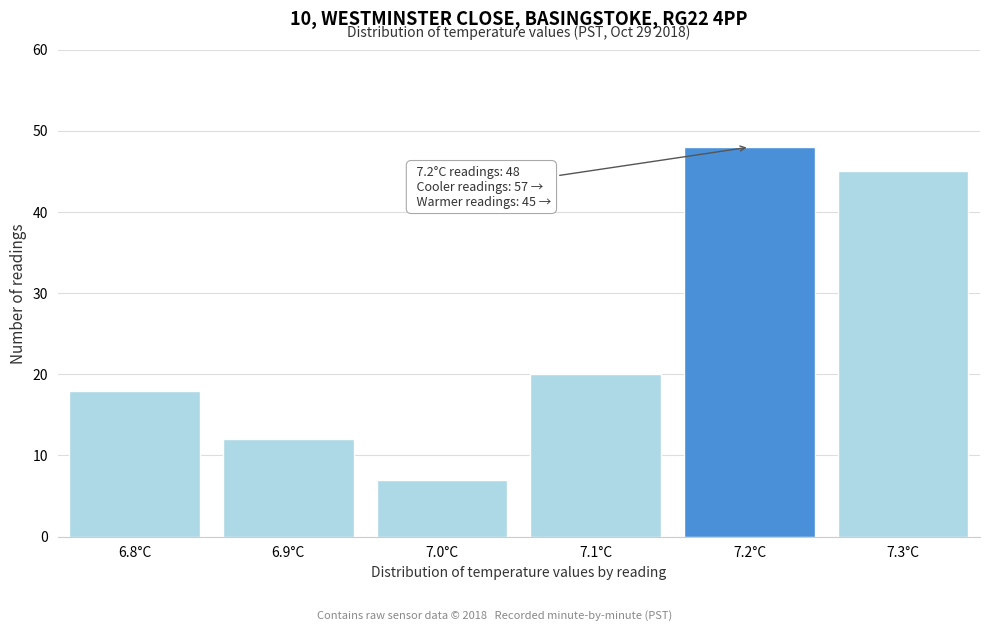

Reading left to right, list all the values displayed in this chart.

6.8°C=18	6.9°C=12	7.0°C=7	7.1°C=20	7.2°C=48	7.3°C=45